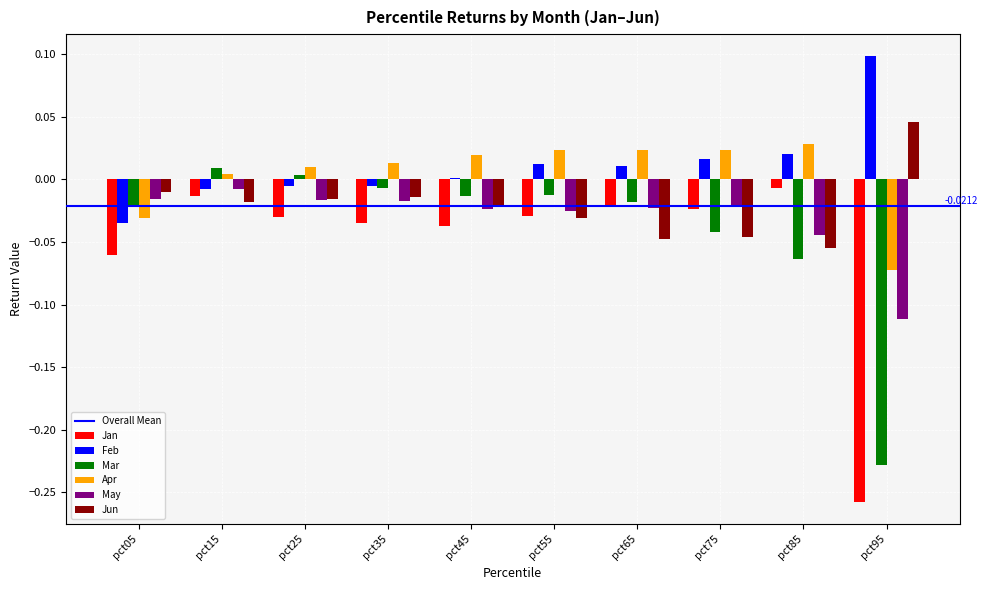

How many bars are there in total?

60